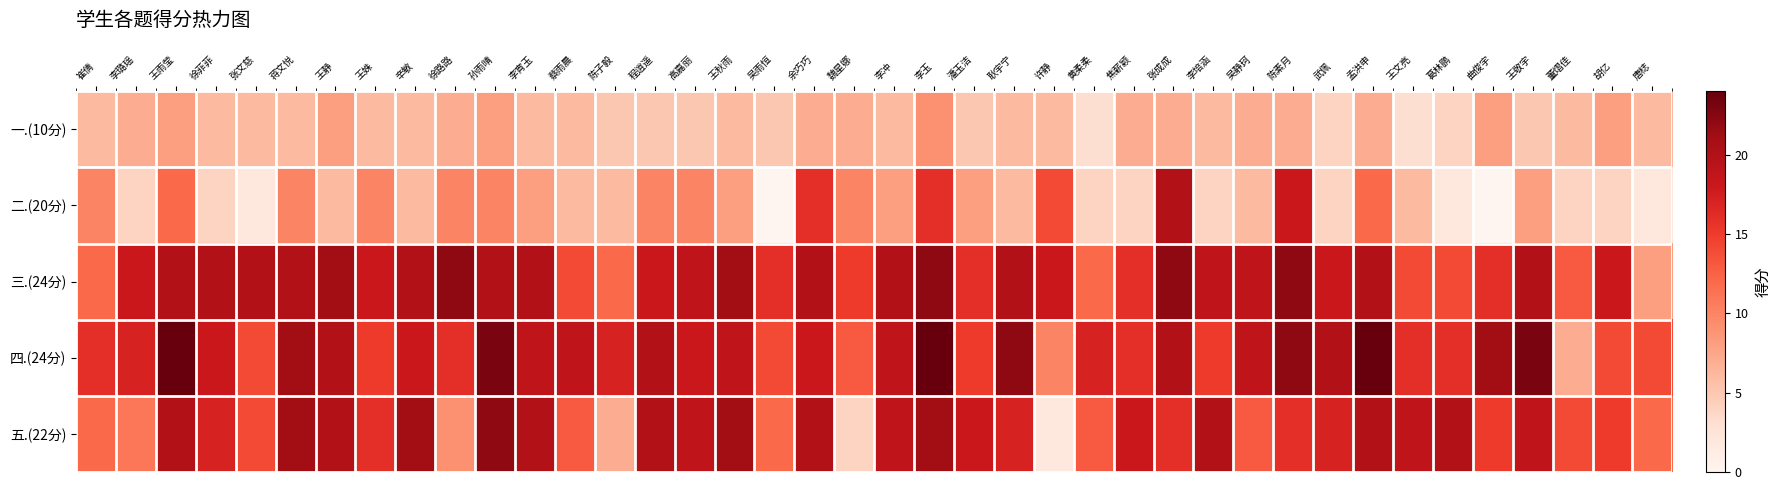

Which has a higher value, 陈素月 or 黄柔柔?

陈素月